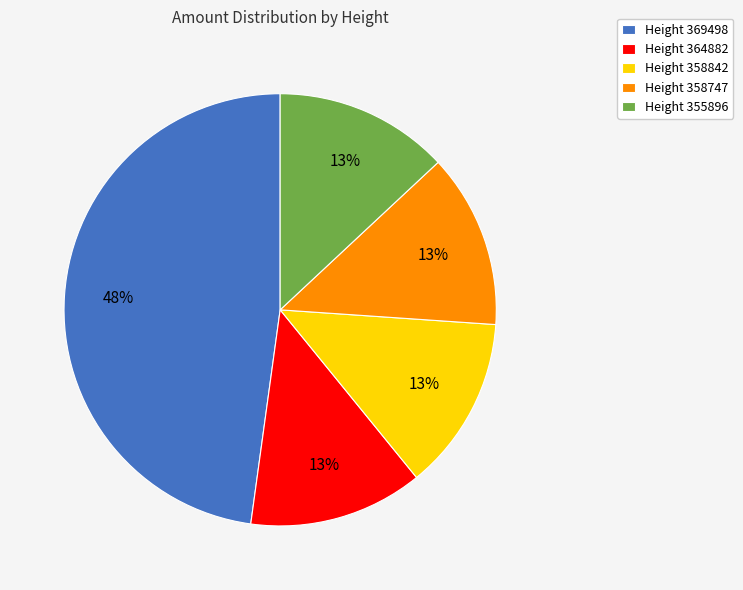

To the nearest percent, what is the average slice percentage?

20%